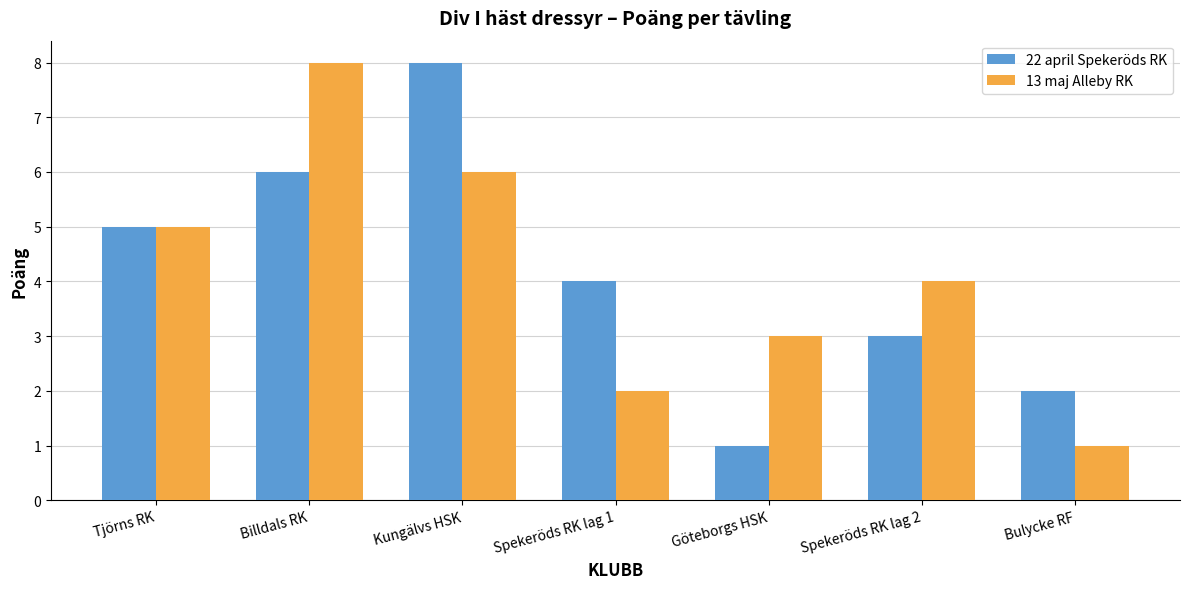

What is the difference between the highest and lowest values at Spekeröds RK lag 1?

2